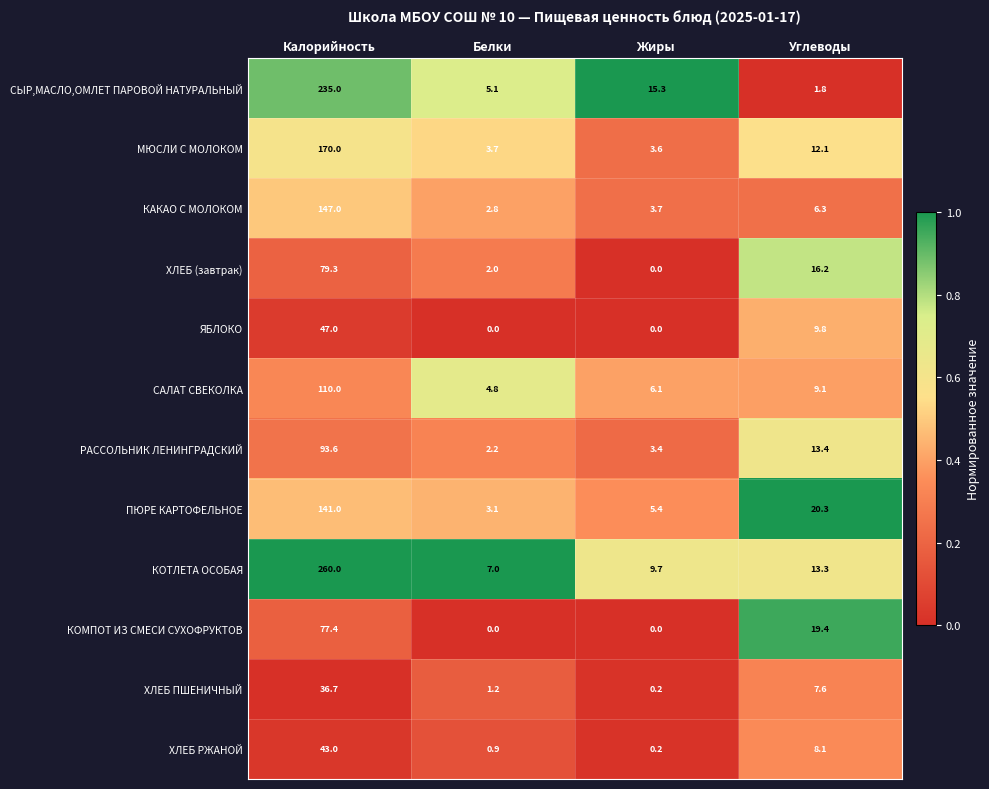

Which series has the largest total across all categories?

КОТЛЕТА ОСОБАЯ